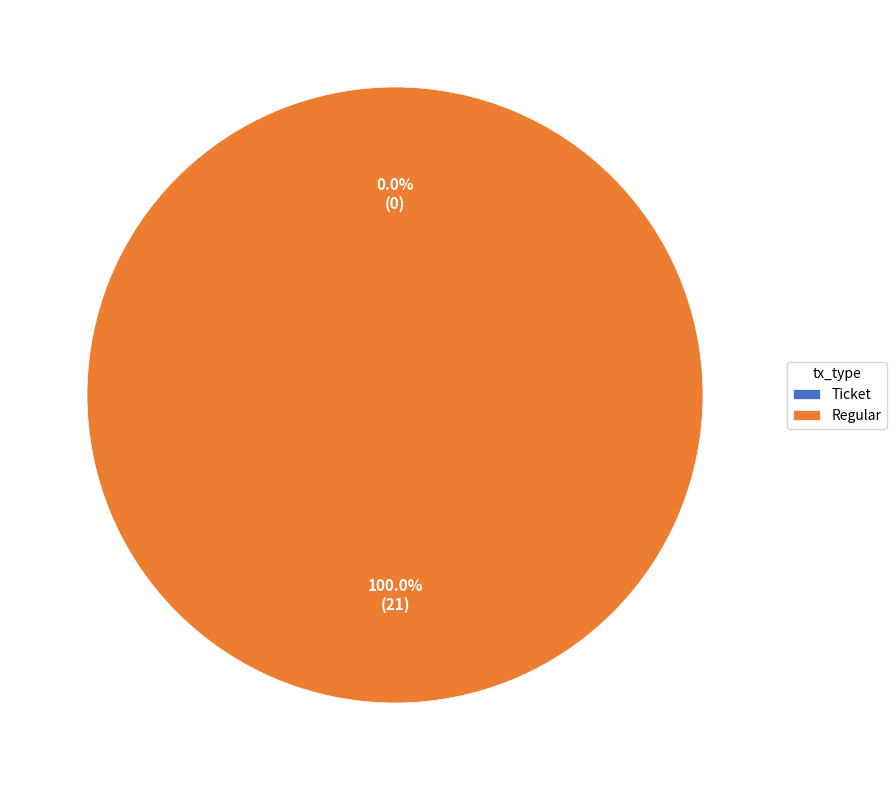

Is the sum of Ticket and Regular greater than half?

Yes